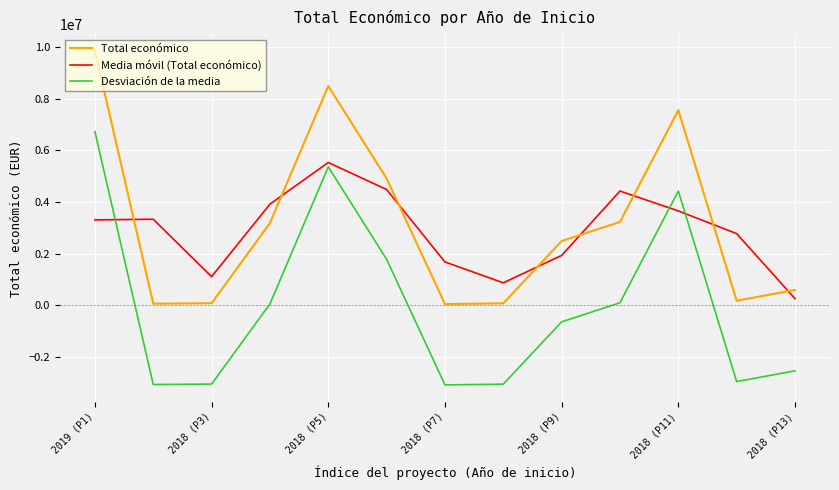

List the series in order of their peak value, lowest first.

Media móvil (Total económico), Desviación de la media, Total económico